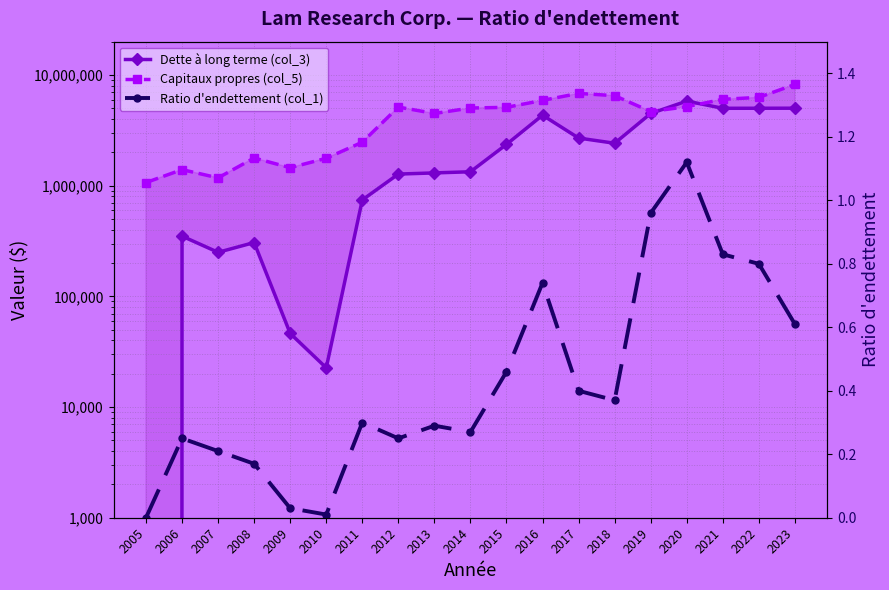

Which series has the largest range (max minus min)?

Capitaux propres (col_5)